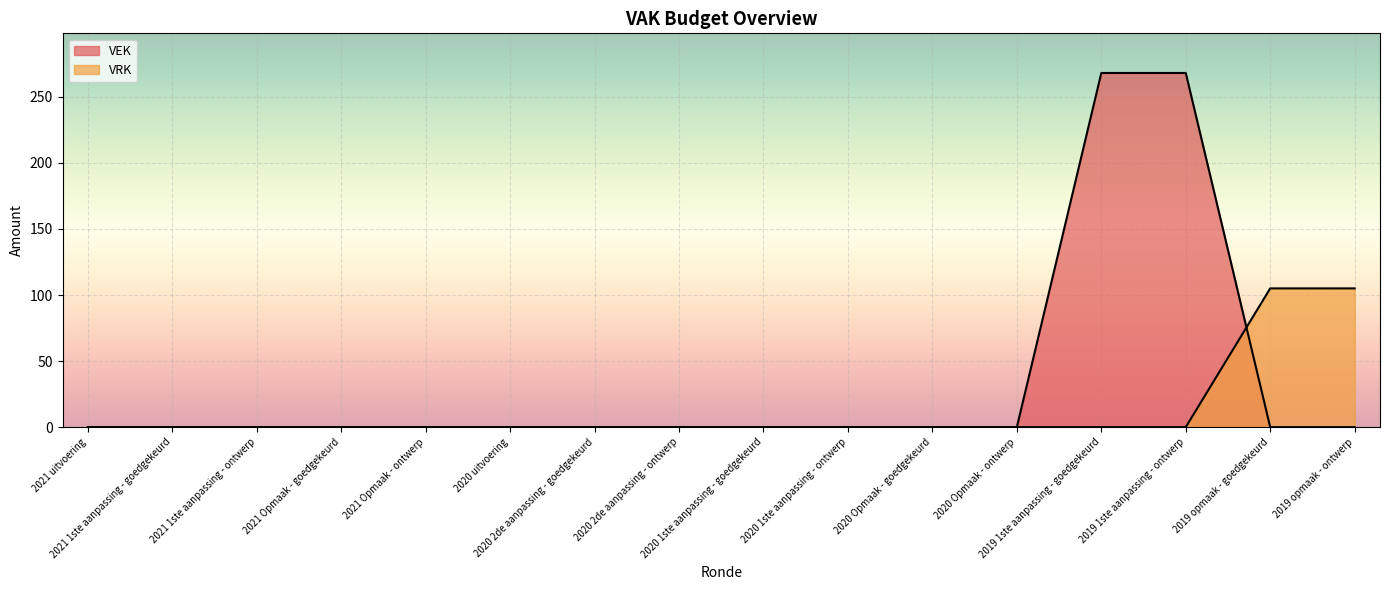

What is the difference between the maximum and minimum values in the VRK series?

105